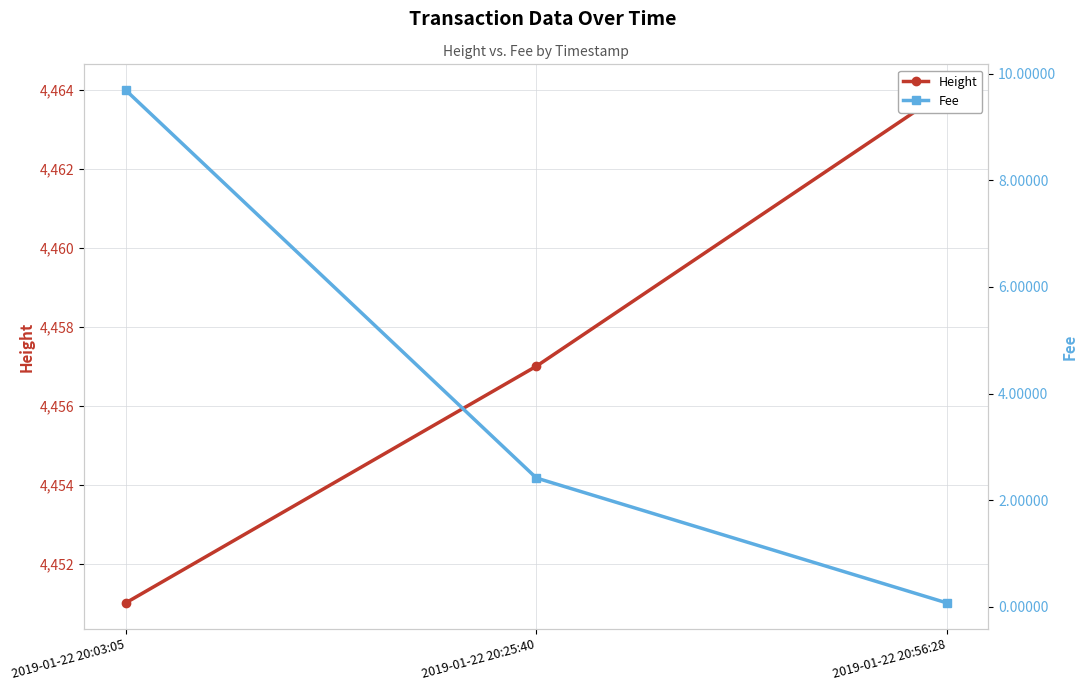

What is the sum of the Height values at 2019-01-22 20:56:28 and 2019-01-22 20:25:40?

8921.0